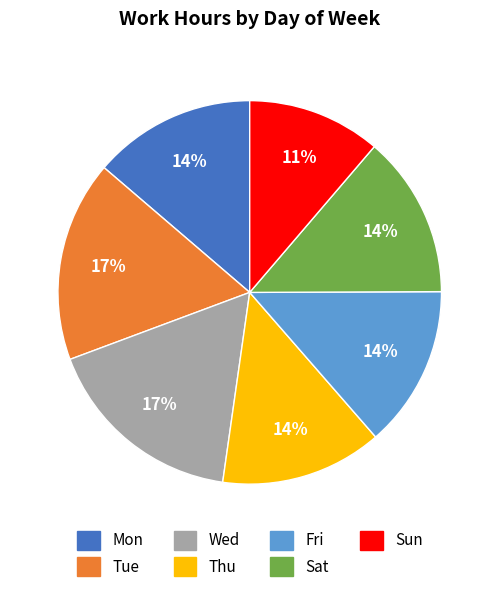

Is the sum of Fri and Sun greater than half?

No